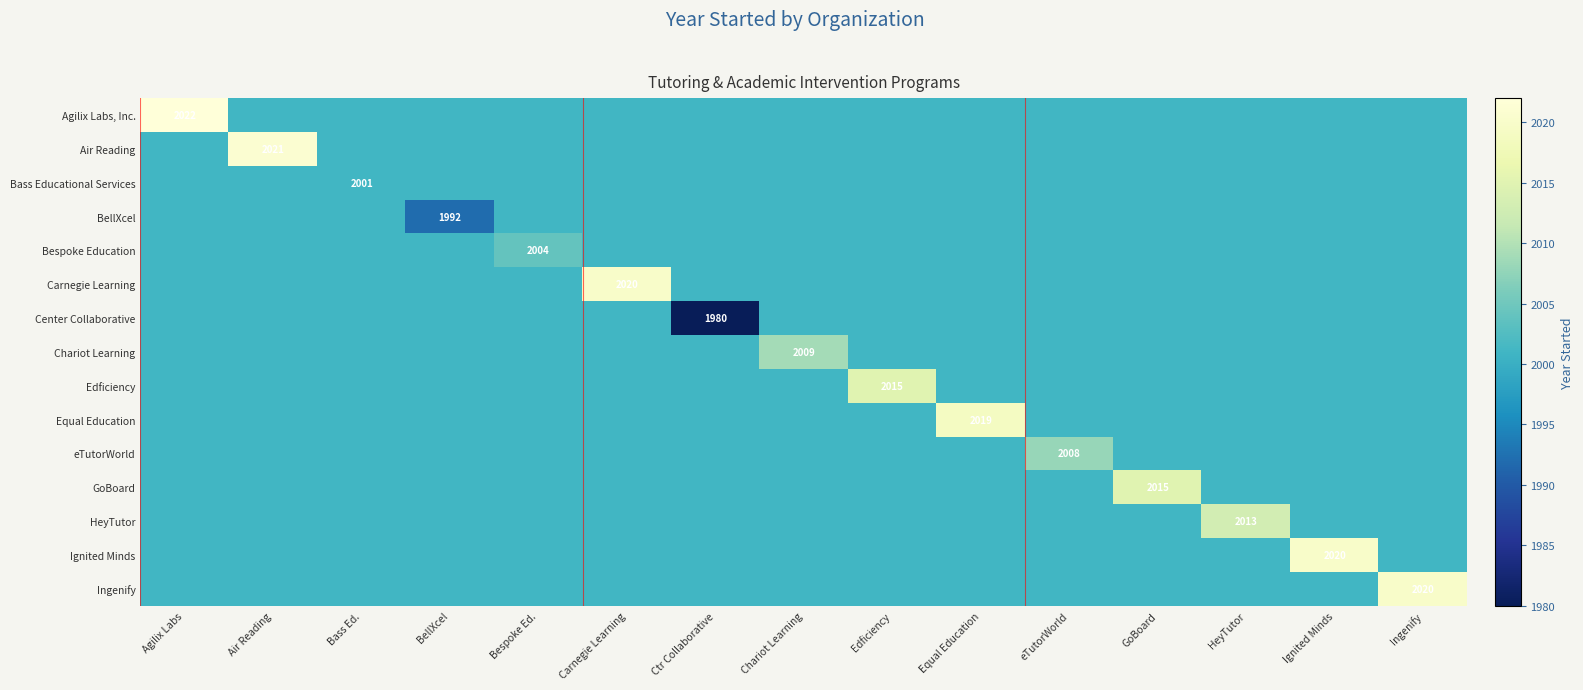

True or false: Ignited Minds has a value of 2020.0 at Ignited Minds.

True